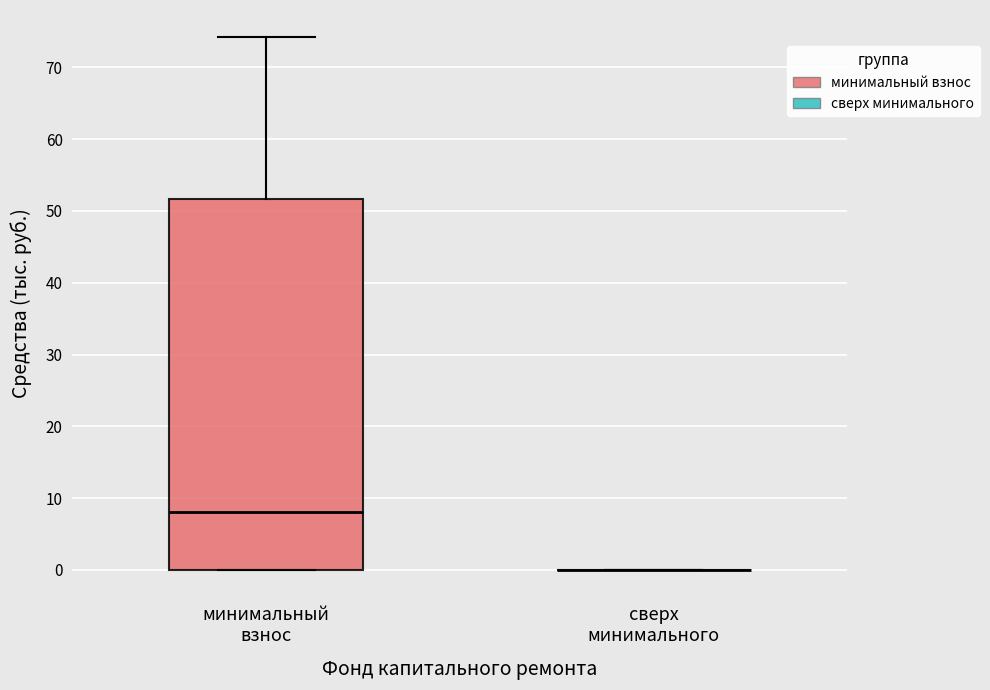

Reading left to right, read every box against the y-axis: the position of its median line, the range the box covers, and the ends of its whiskers. The values are not printed on the chart, so give them approximately, as read against the axis.

минимальный взнос: median 8, box 0 to 52, whiskers 0 to 74
сверх минимального: box collapsed to a line at 0, whiskers 0 to 0